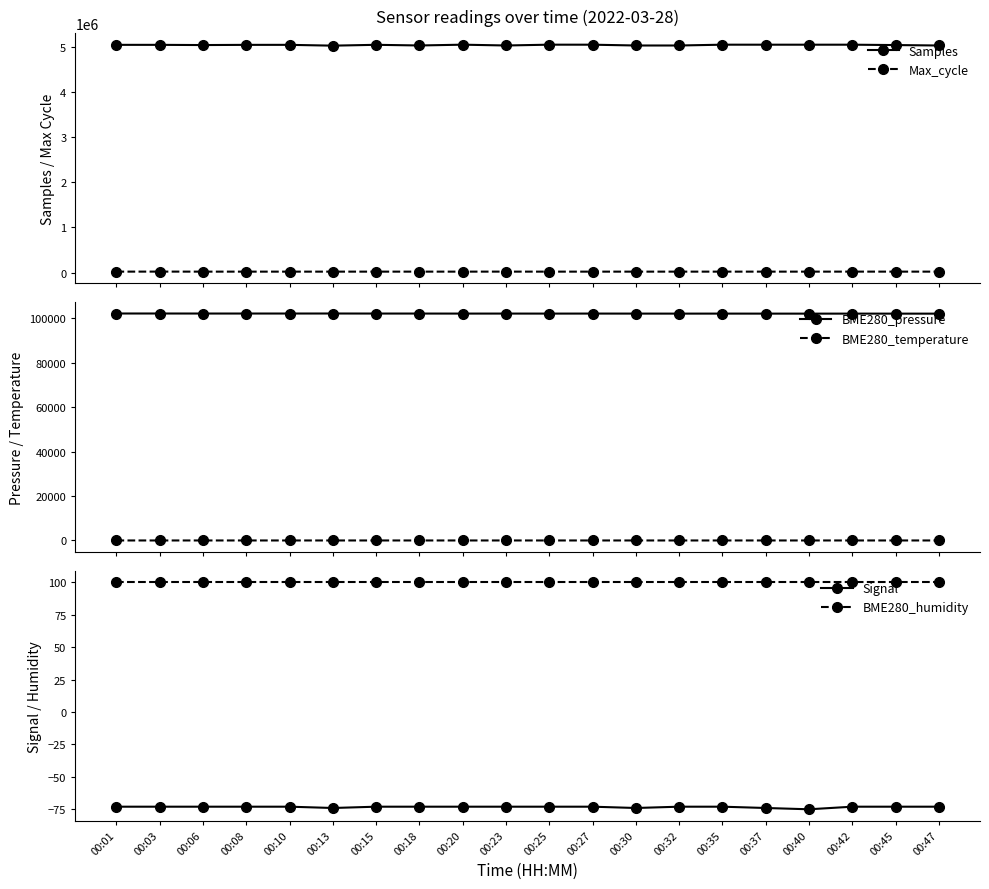

Is the value of Max_cycle at 00:35 greater than the value of Signal at 00:27?

Yes